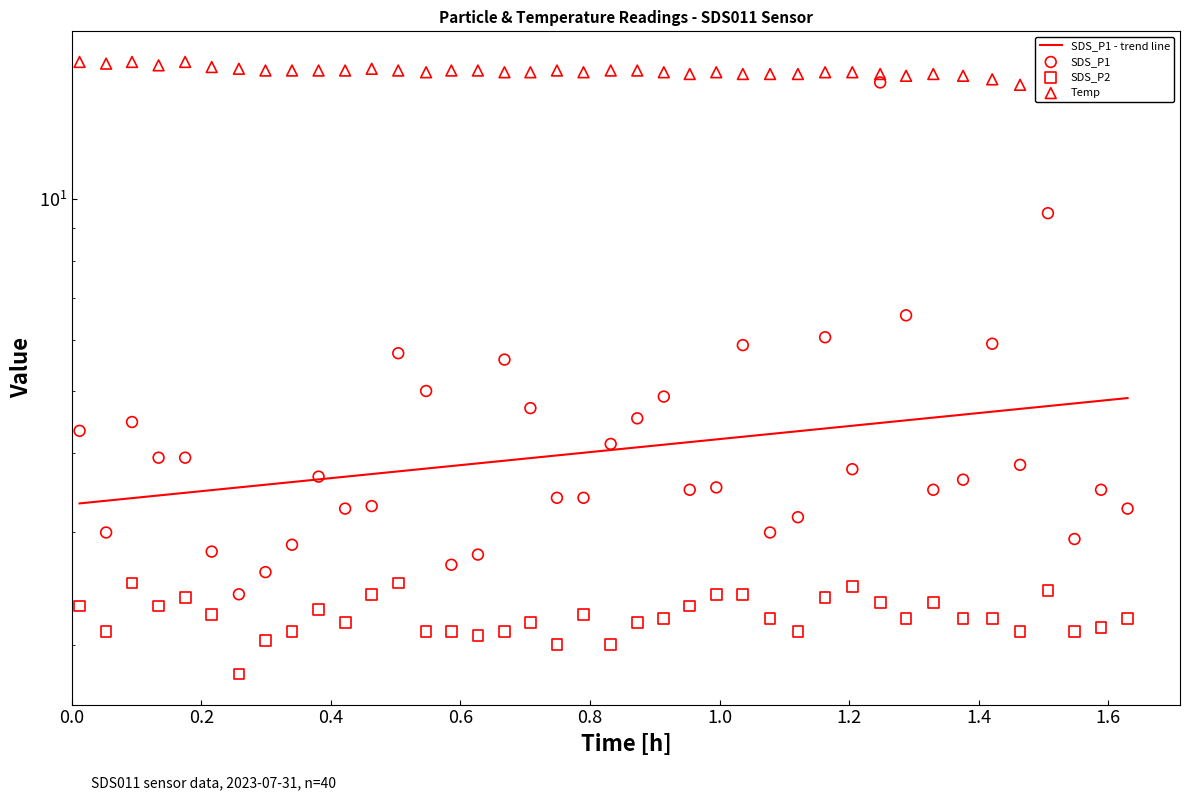

Which series contains the lowest Y value?

SDS_P2